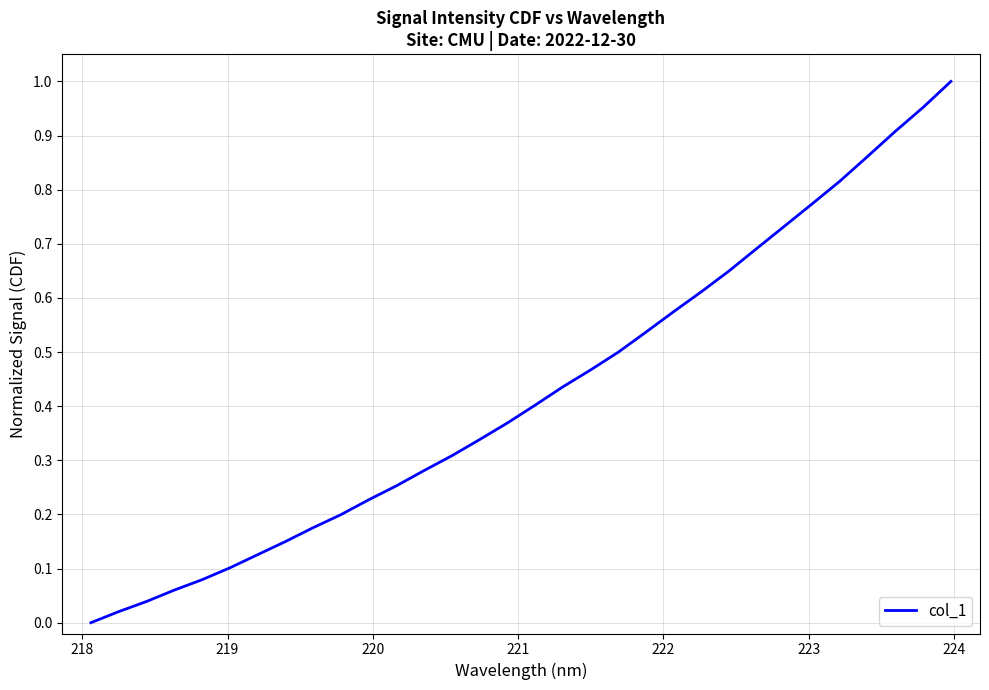

What is the sum of all values?

13.6